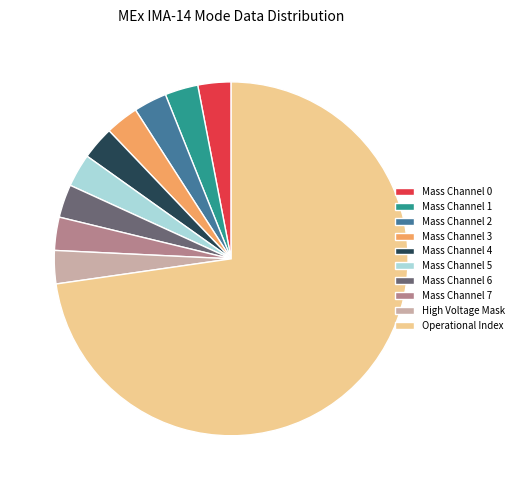

True or false: Operational Index accounts for 73% of the total.

True